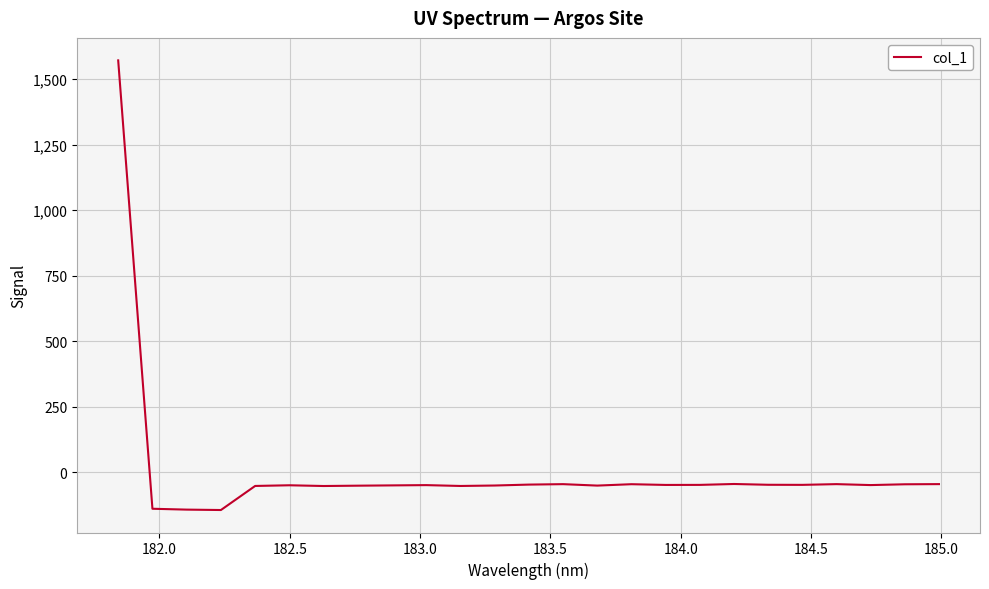

What is the smallest value displayed?

-143.5